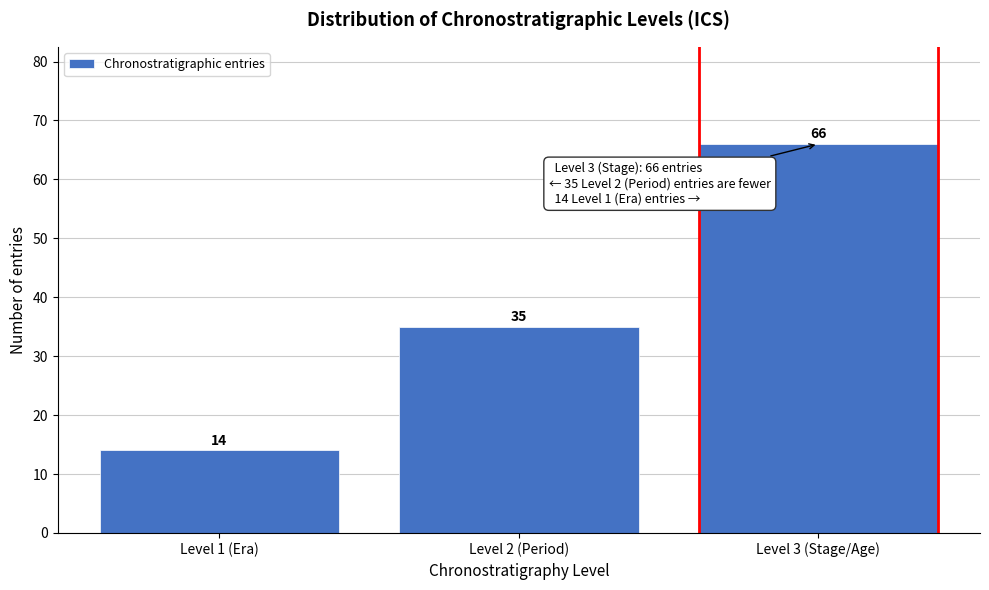

Reading left to right, list all the values displayed in this chart.

14	35	66